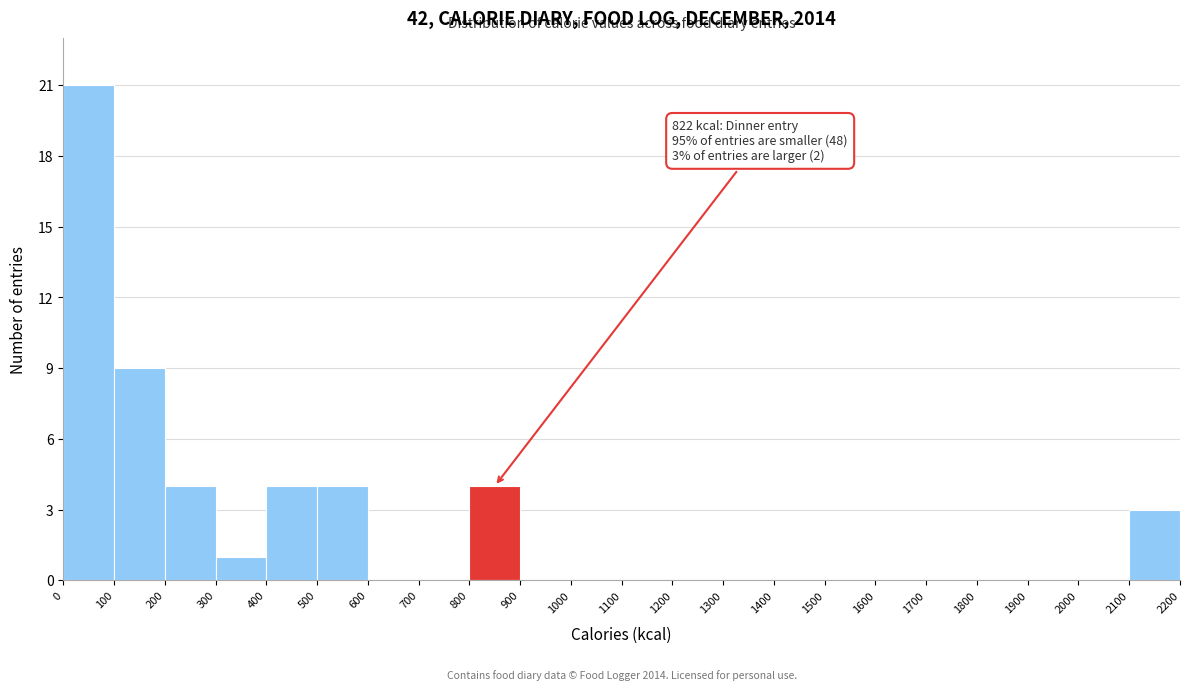

Which range on the x-axis has the tallest bar?

0 to 100